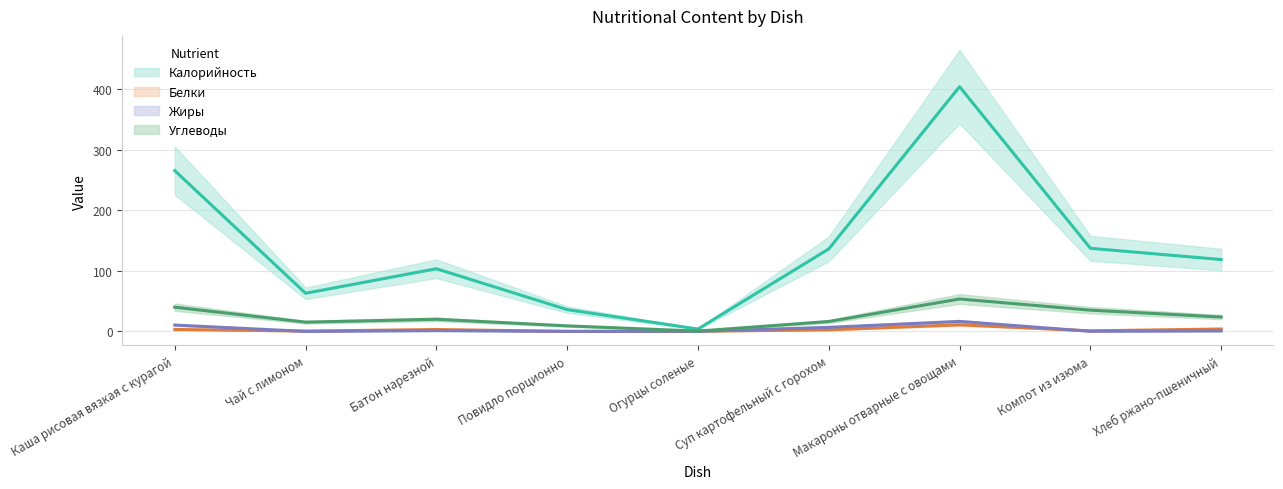

Reading left to right, list all the values displayed in this chart.

Калорийность: Каша рисовая вязкая c курагой=265.8	Чай с лимоном=63.0	Батон нарезной=103.6	Повидло порционно=36.0	Огурцы соленые=3.9	Суп картофельный с горохом=136.3	Макароны отварные с овощами=404.6	Компот из изюма=137.4	Хлеб ржано-пшеничный=118.8
Белки: Каша рисовая вязкая c курагой=3.2	Чай с лимоном=0.5	Батон нарезной=3.1	Повидло порционно=0.0	Огурцы соленые=0.2	Суп картофельный с горохом=2.6	Макароны отварные с овощами=10.8	Компот из изюма=0.9	Хлеб ржано-пшеничный=4.0
Жиры: Каша рисовая вязкая c курагой=10.4	Чай с лимоном=0.0	Батон нарезной=1.2	Повидло порционно=0.0	Огурцы соленые=0.0	Суп картофельный с горохом=6.7	Макароны отварные с овощами=16.5	Компот из изюма=0.2	Хлеб ржано-пшеничный=0.7
Углеводы: Каша рисовая вязкая c курагой=40.0	Чай с лимоном=15.3	Батон нарезной=20.0	Повидло порционно=9.2	Огурцы соленые=0.5	Суп картофельный с горохом=16.4	Макароны отварные с овощами=53.6	Компот из изюма=35.1	Хлеб ржано-пшеничный=23.8